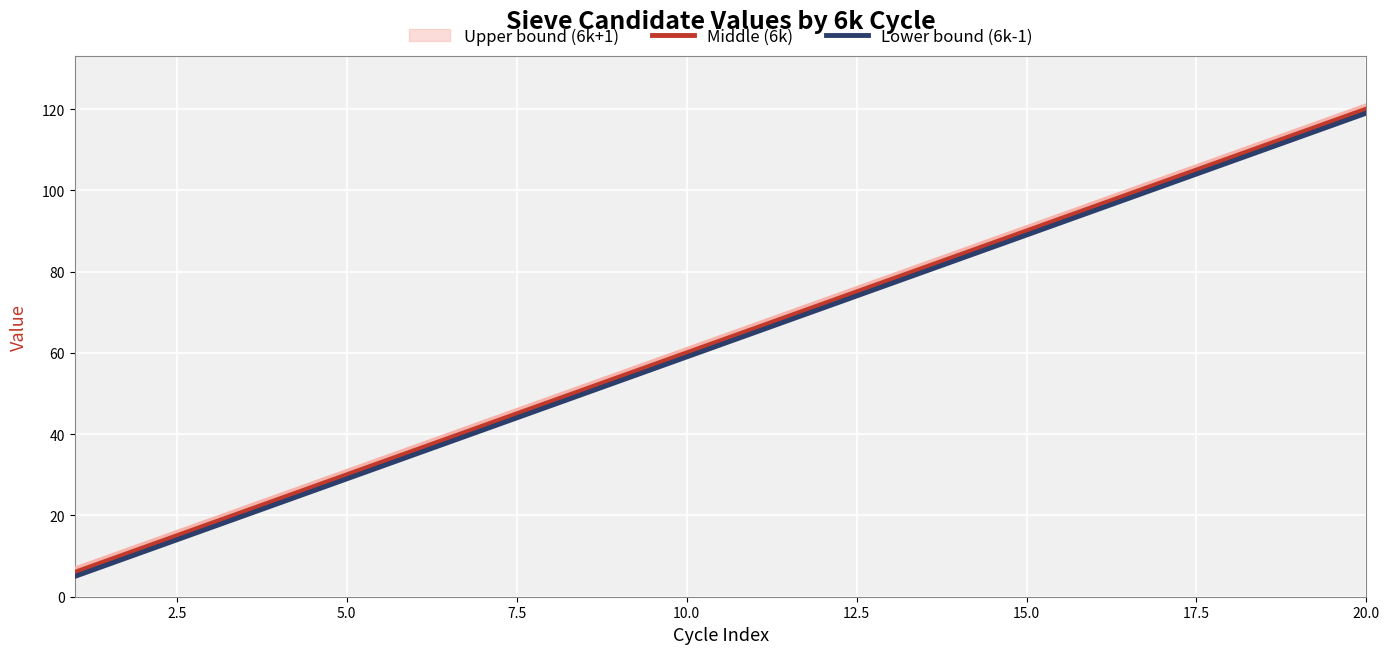

Is this an area chart (filled region under the line)?

No